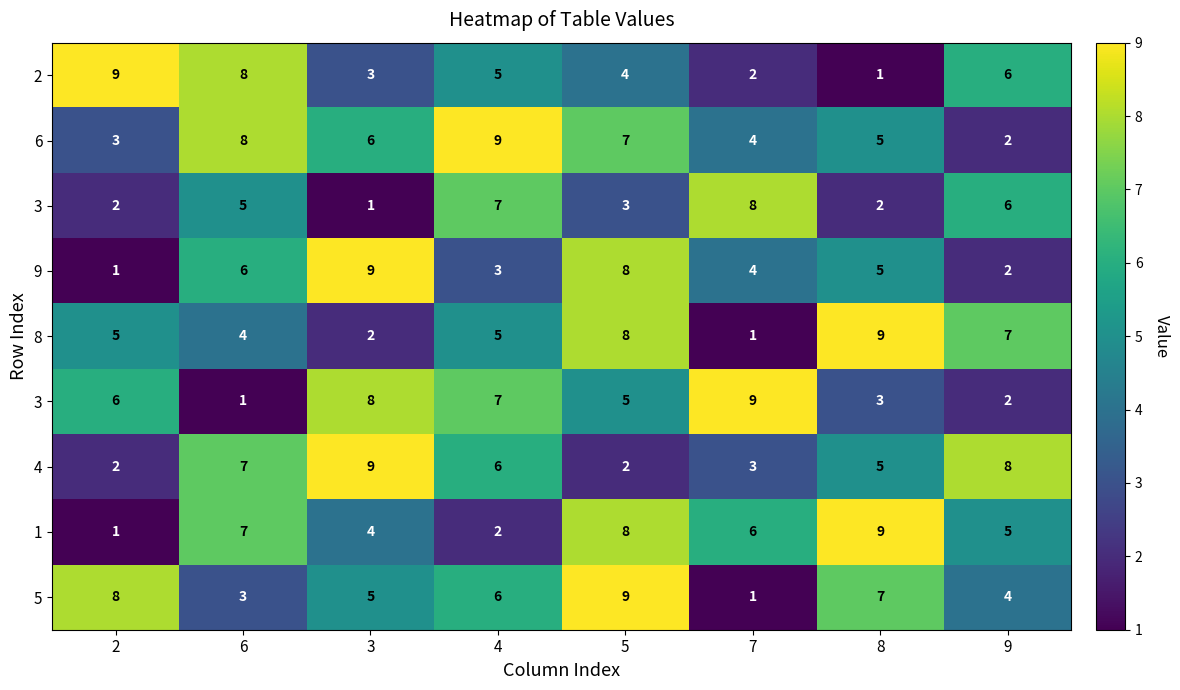

How many data points does each series have?

8